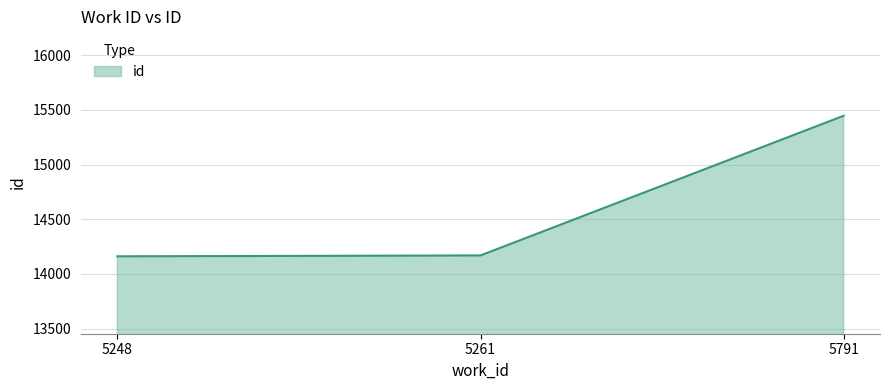

Does the chart display data point markers on the line(s)?

No